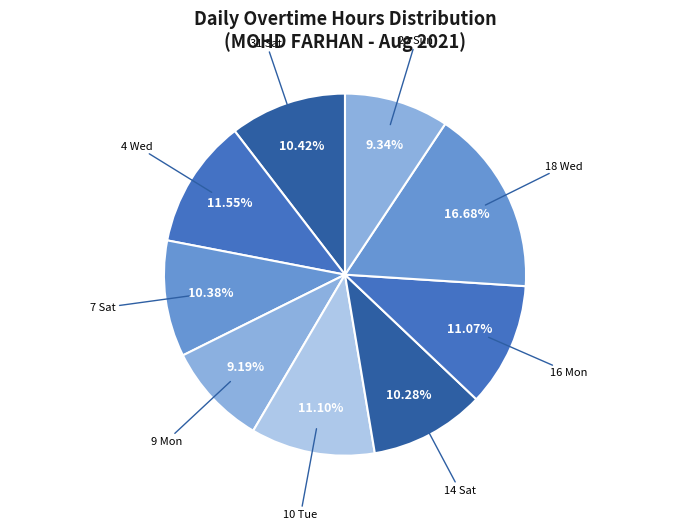

Does 10 Tue account for over 50% of the chart?

No